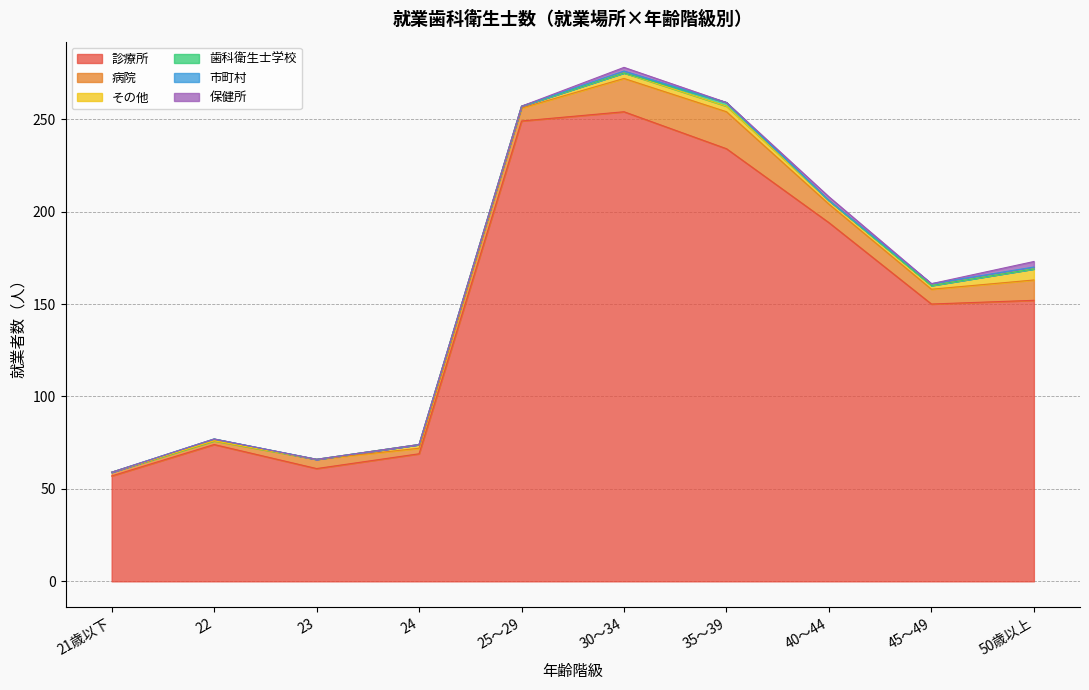

How many interior local valleys does the その他 series have?

1